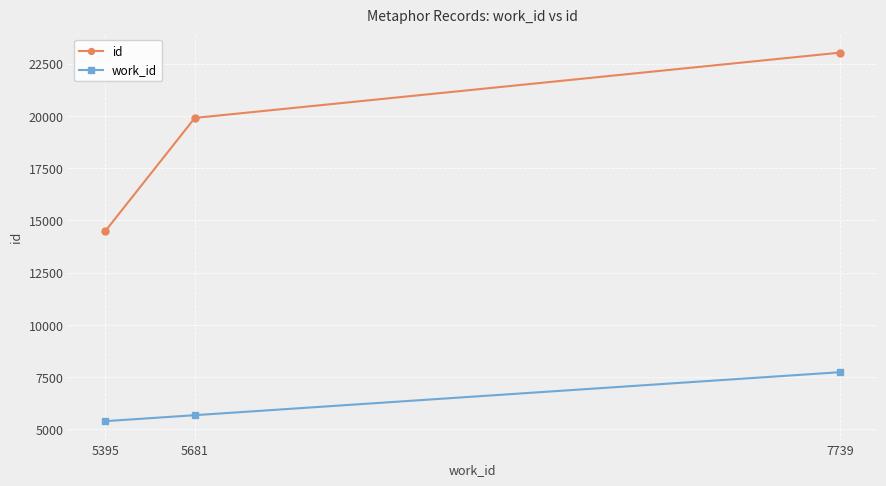

Which series changed the most between 5681 and 7739?

id